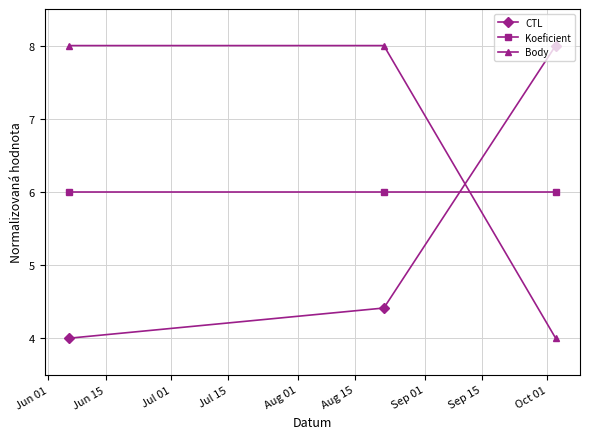

What is the value of the Body point at the 2nd from the left?

8.0